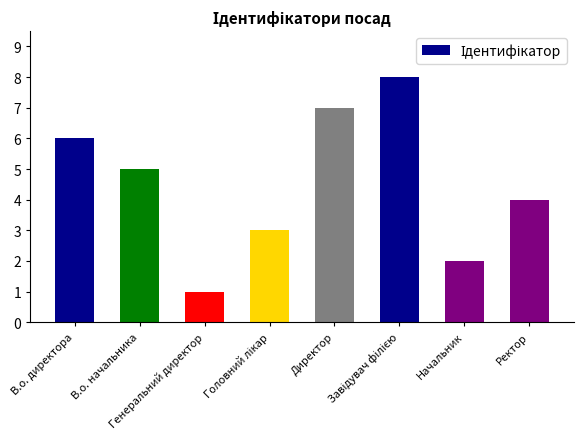

What is the smallest value displayed?

1